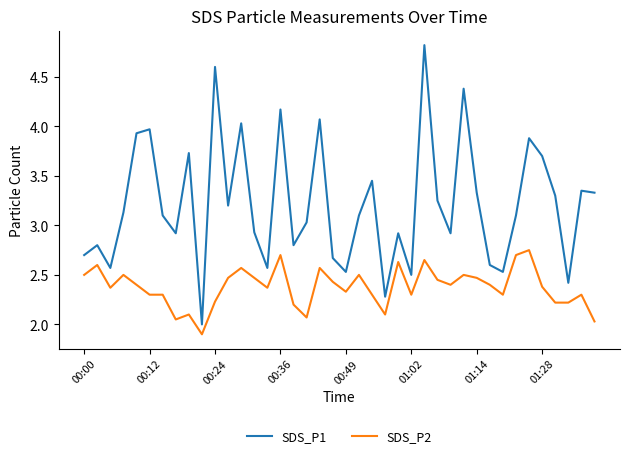

How many lines are shown in the chart?

2